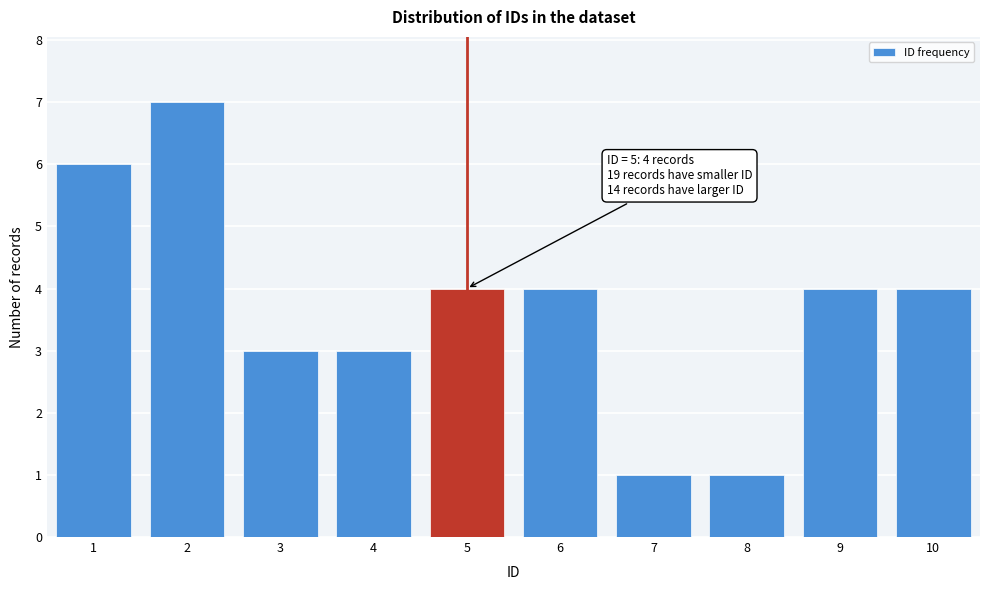

Reading right to left, what are all the values shown in this chart?

10=4	9=4	8=1	7=1	6=4	5=4	4=3	3=3	2=7	1=6